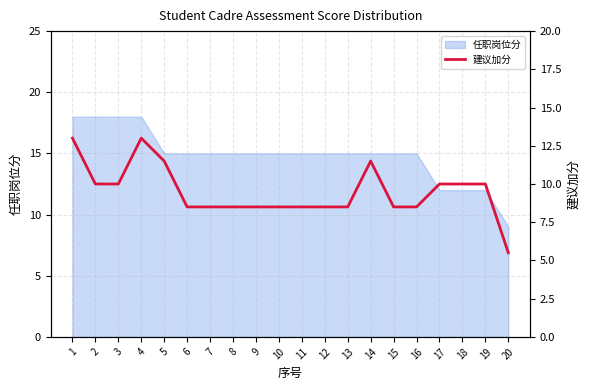

How many interior local peaks (higher than both neighbors) does the data have?

2